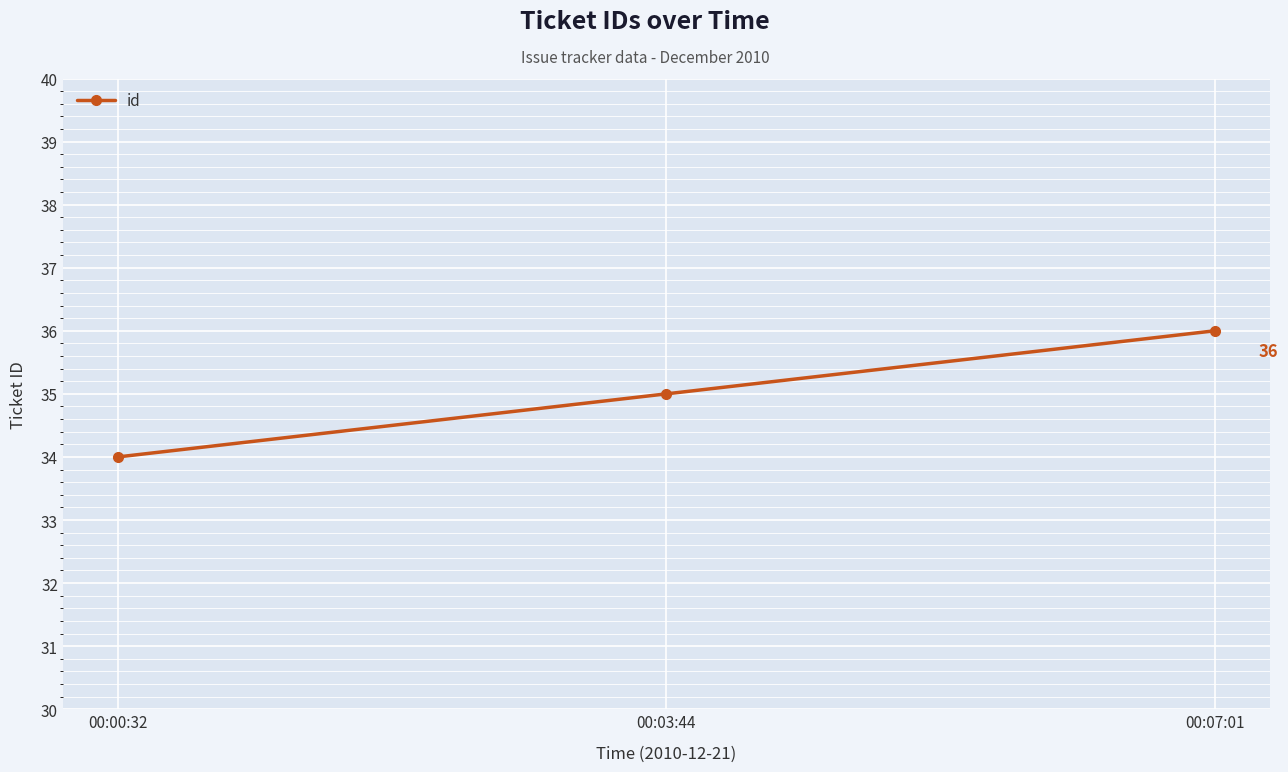

List the labels in order of value, smallest first.

00:00:32, 00:03:44, 00:07:01